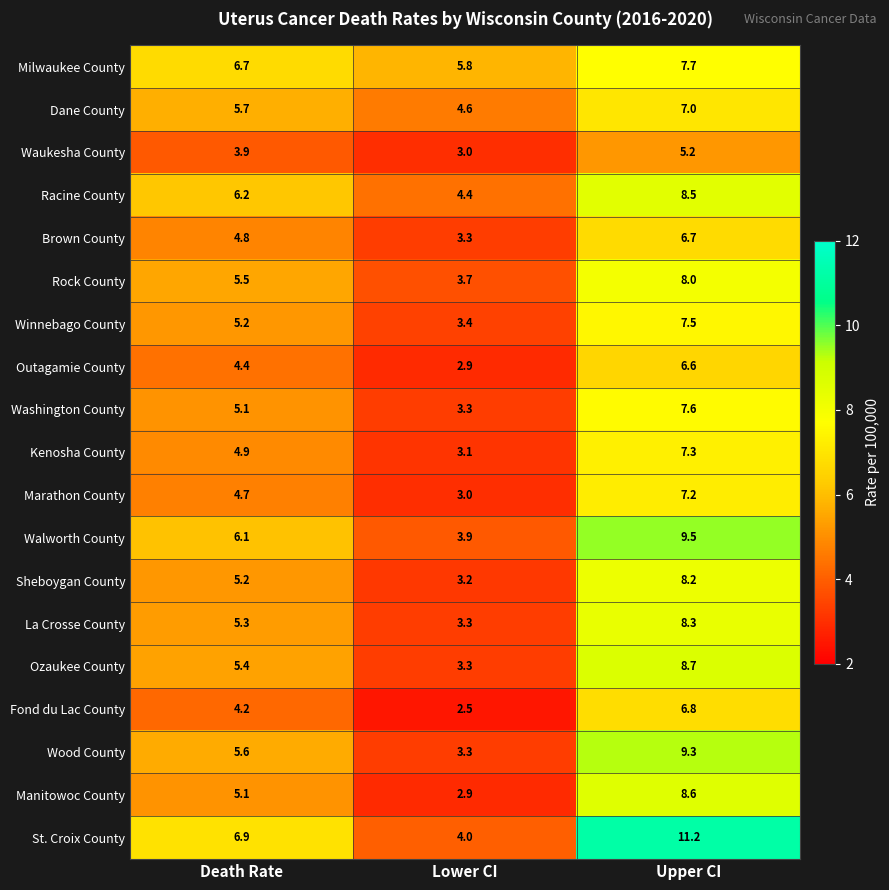

Which series has the largest total across all categories?

St. Croix County